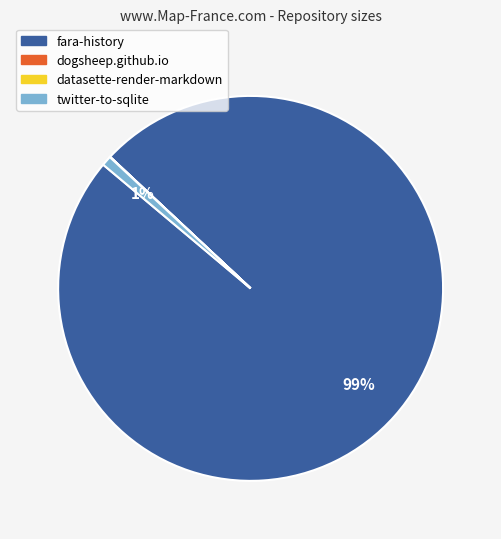

What is the largest slice in the pie chart?

fara-history